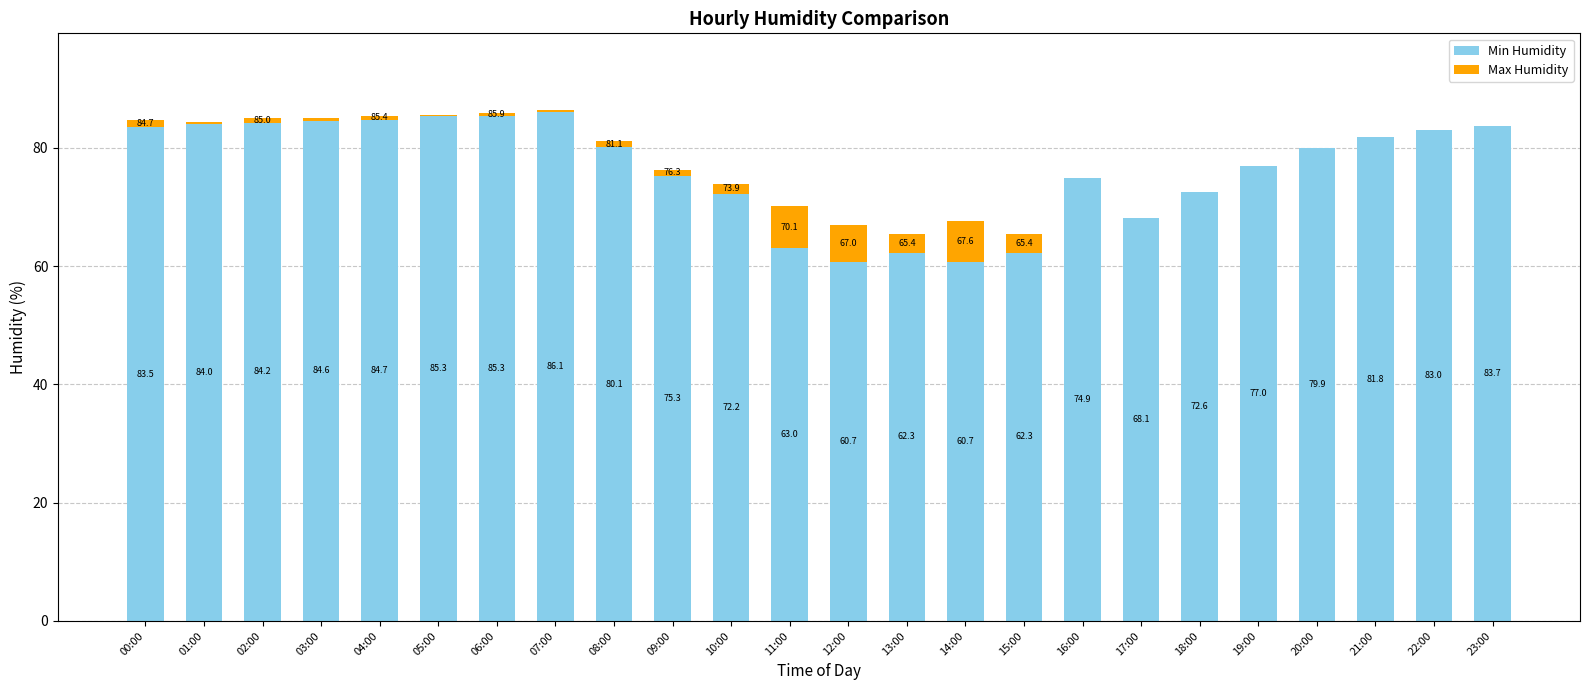

What is the sum of the Min Humidity values at 02:00 and 03:00?

168.8